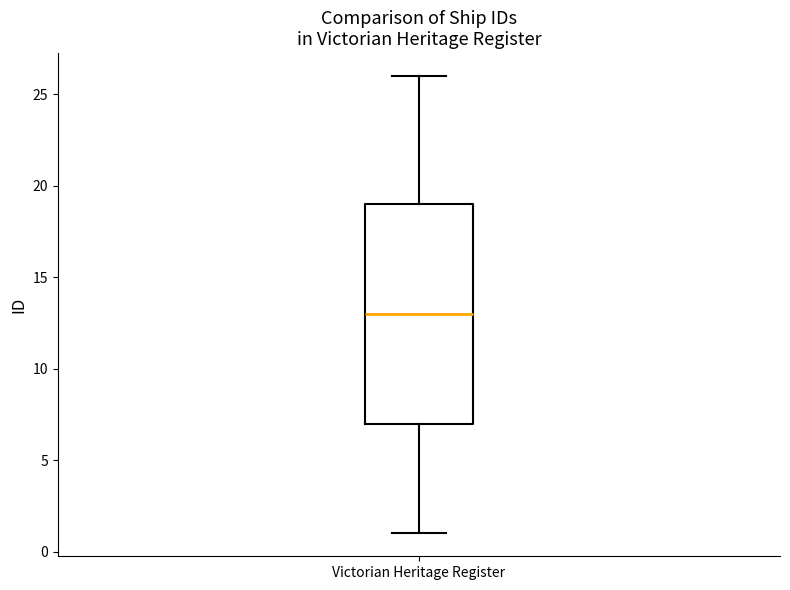

Where does the median line of the box for Victorian Heritage Register sit on the y-axis? The values are not printed on the chart, so give them approximately, as read against the axis.

13